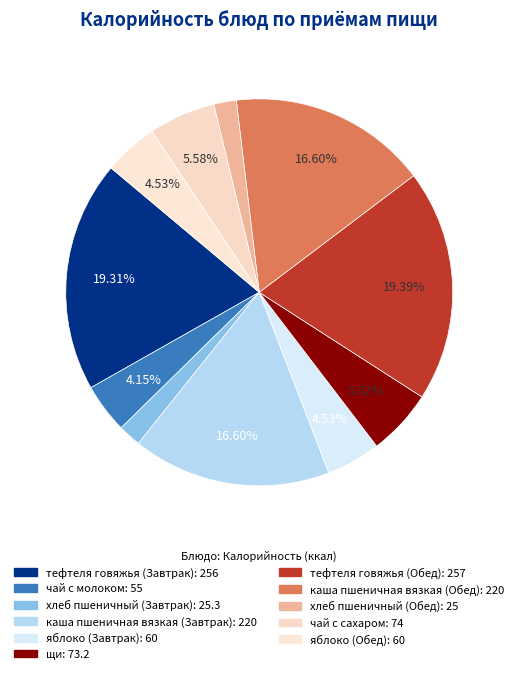

Which slice is the largest?

тефтеля говяжья (Обед)